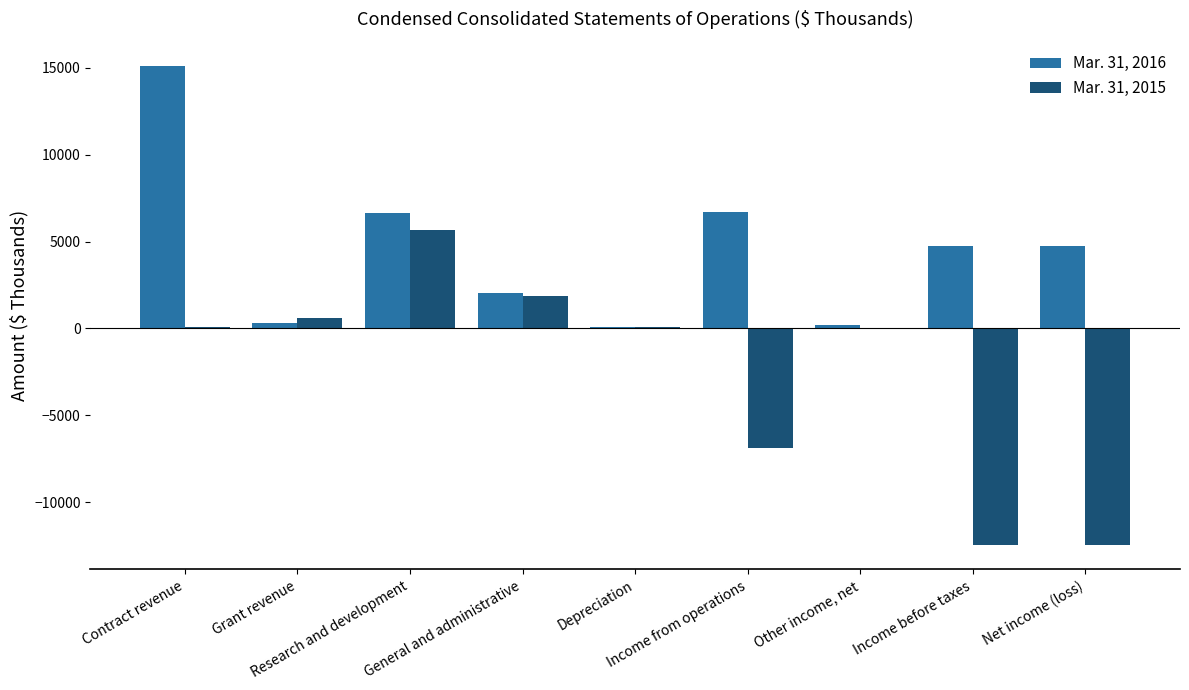

What is the greatest value displayed?

15124